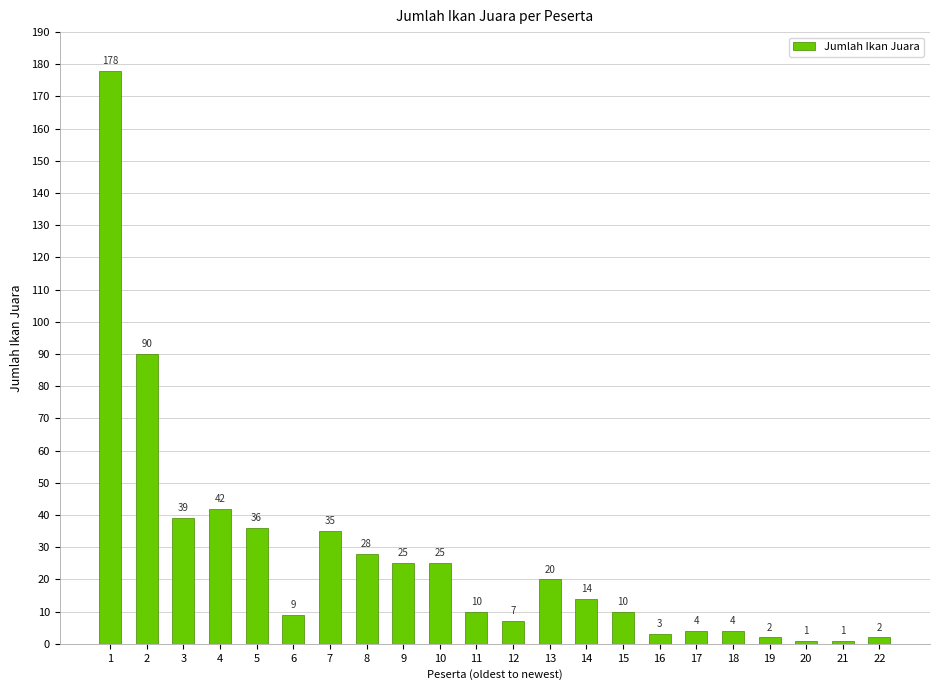

What is the difference between the maximum and second lowest values?

177